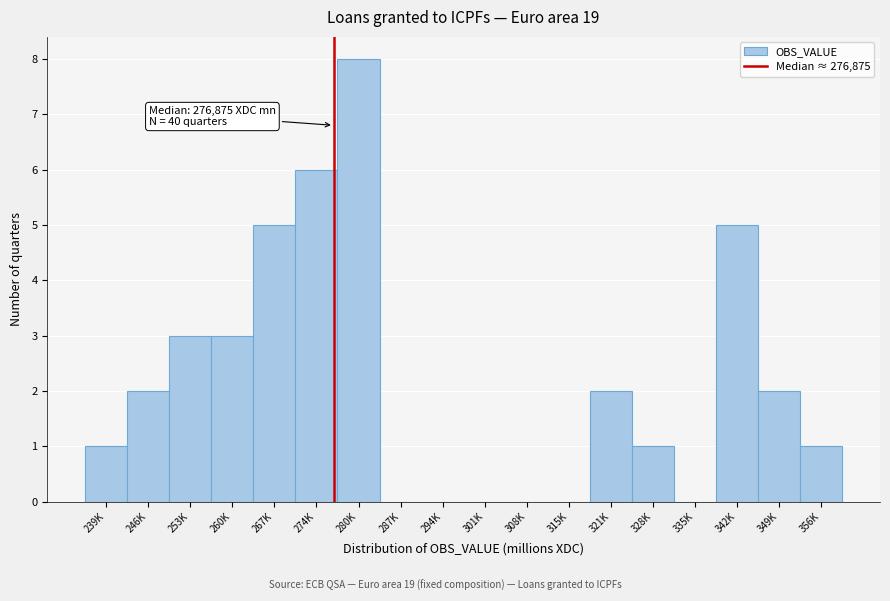

Reading left to right, transcribe all the data shown in this chart.

239K=1	246K=2	253K=3	260K=3	267K=5	274K=6	280K=8	287K=0	294K=0	301K=0	308K=0	315K=0	321K=2	328K=1	335K=0	342K=5	349K=2	356K=1